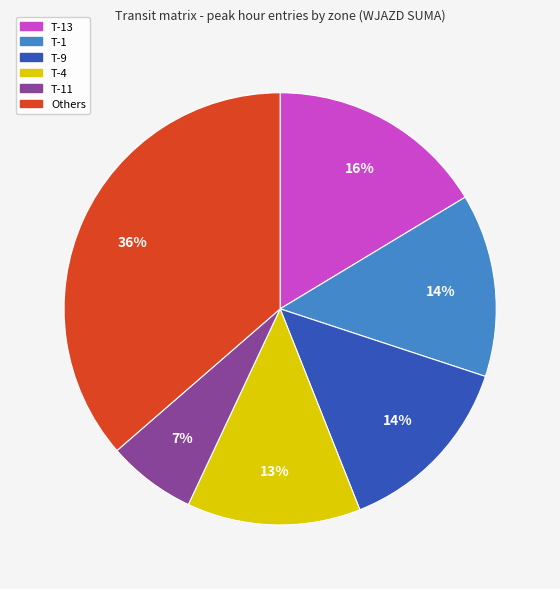

Is there a majority slice in this chart?

No